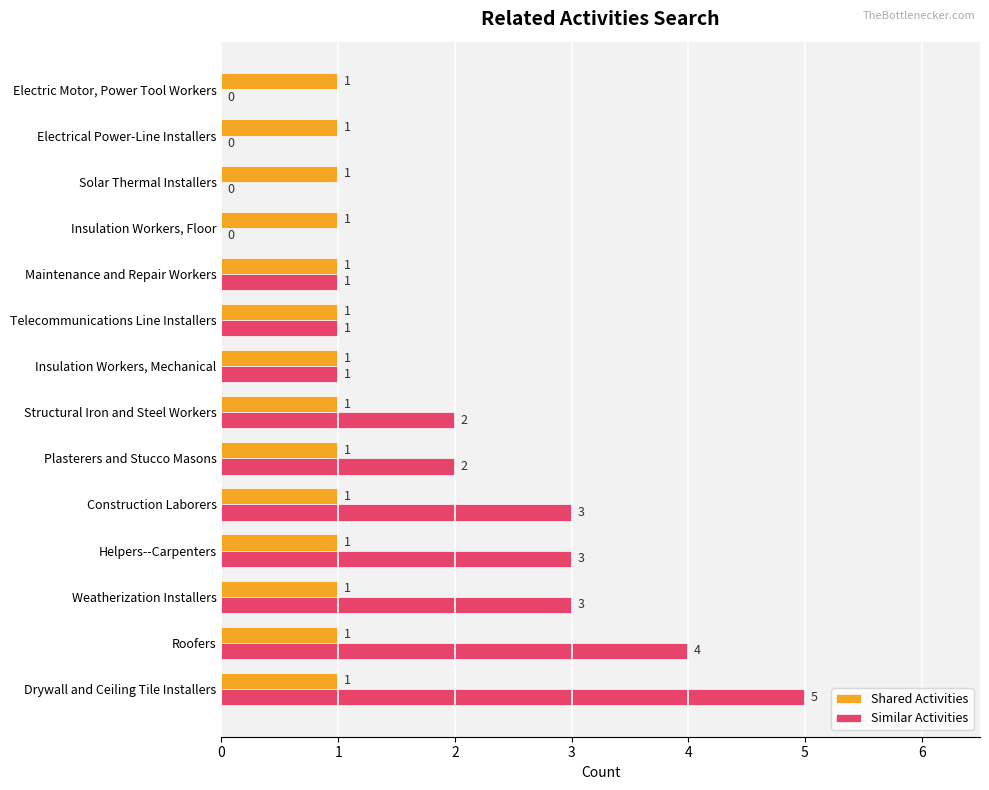

The Similar Activities series shows 5 at Construction Laborers. True or false?

False